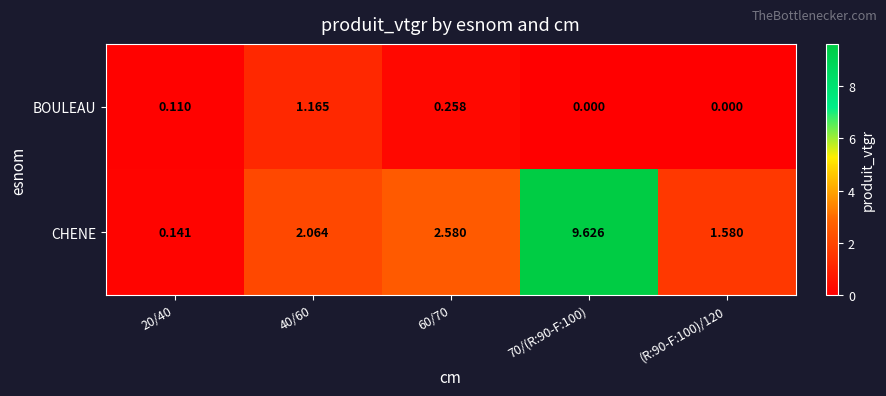

Which series has the largest total across all categories?

CHENE